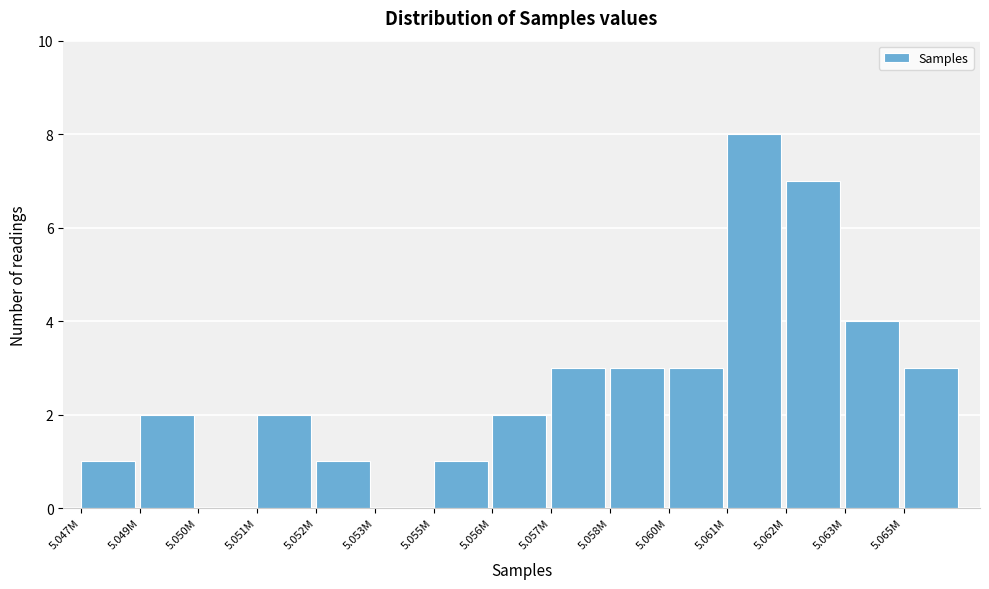

Reading right to left, extract all data points from this chart.

5.065M=3	5.063M=4	5.062M=7	5.061M=8	5.060M=3	5.058M=3	5.057M=3	5.056M=2	5.055M=1	5.053M=0	5.052M=1	5.051M=2	5.050M=0	5.049M=2	5.047M=1